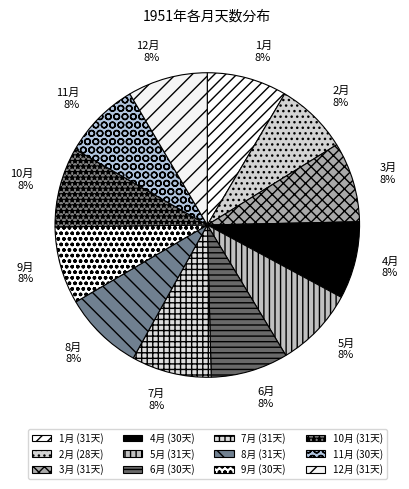

Do 11月 and 1月 together represent more than half of the pie?

No